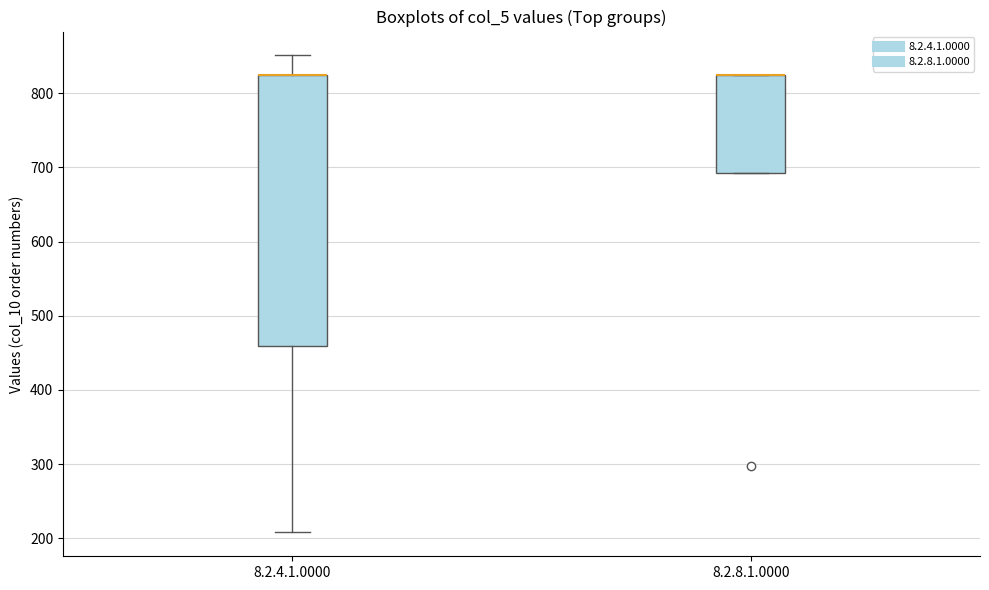

Where is the upper edge of the box for 8.2.8.1.0000 on the y-axis? The values are not printed on the chart, so give them approximately, as read against the axis.

830